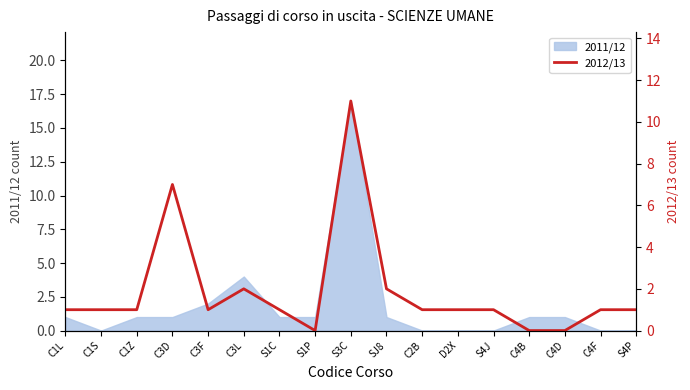

What is the label of the 10th point from the left?

SJ8